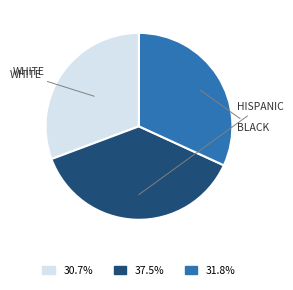

Does any single category account for the majority?

No